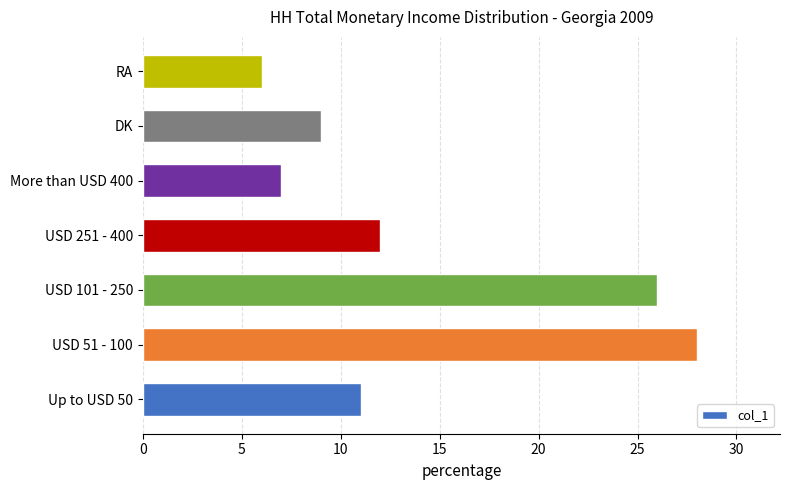

List the labels in order of value, smallest first.

RA, More than USD 400, DK, Up to USD 50, USD 251 - 400, USD 101 - 250, USD 51 - 100